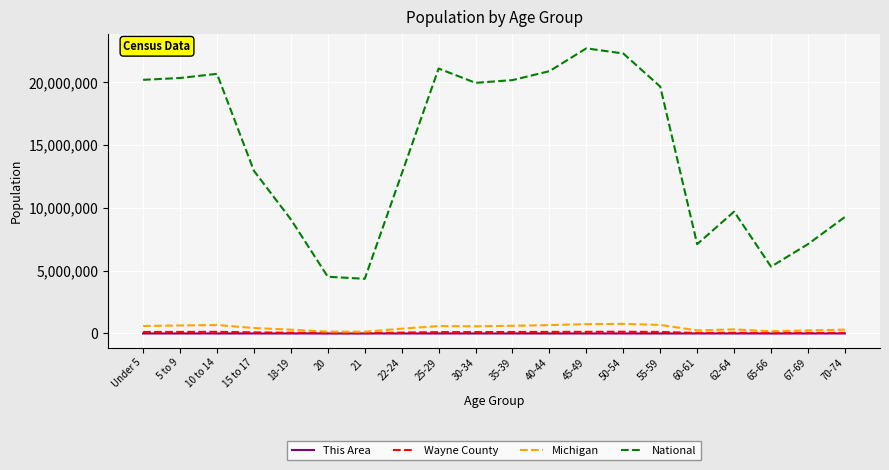

Is the value of Wayne County at 40-44 greater than the value of Michigan at 22-24?

No